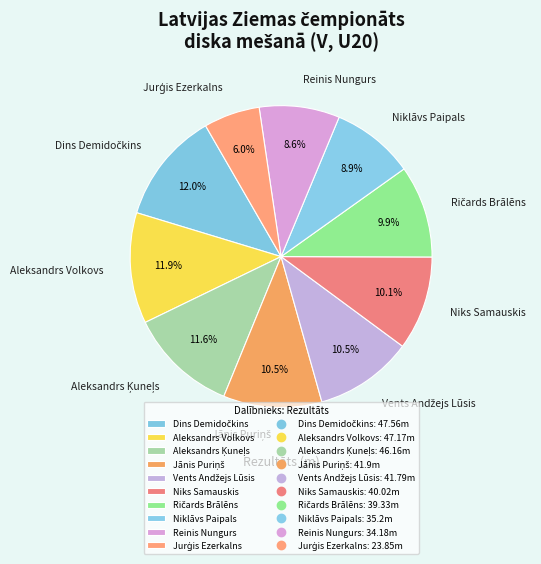

What percentage is NOT represented by Niklāvs Paipals?

91.1%